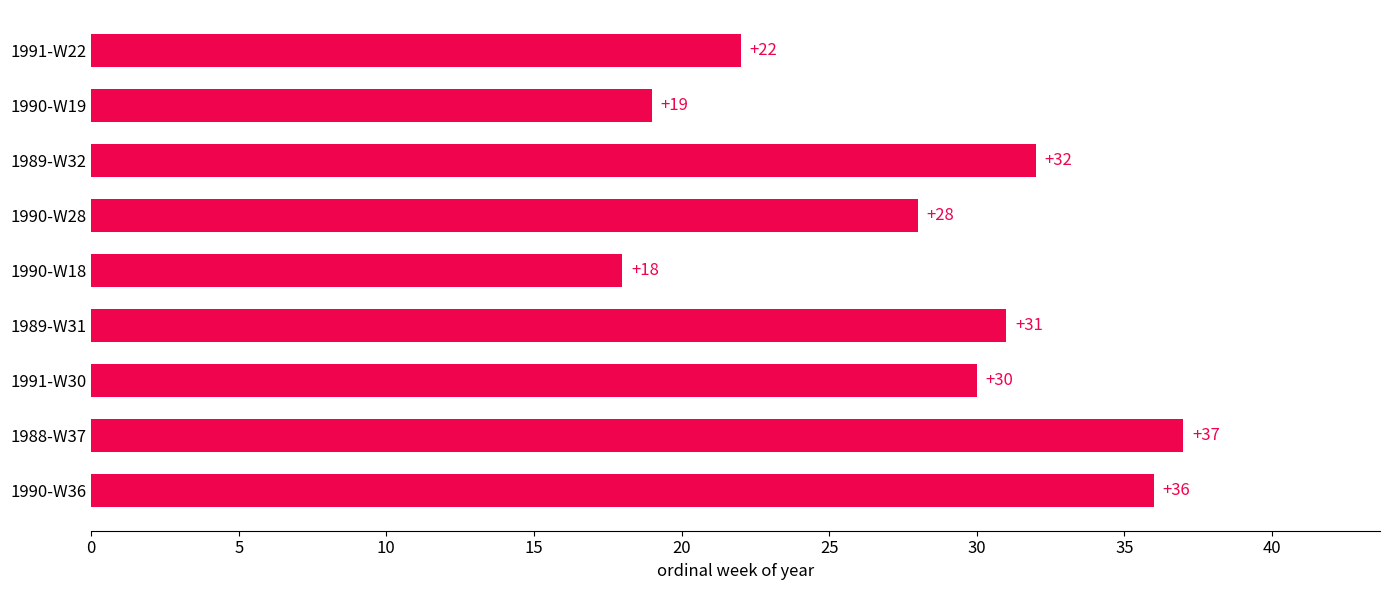

What is the maximum value shown in the chart?

37